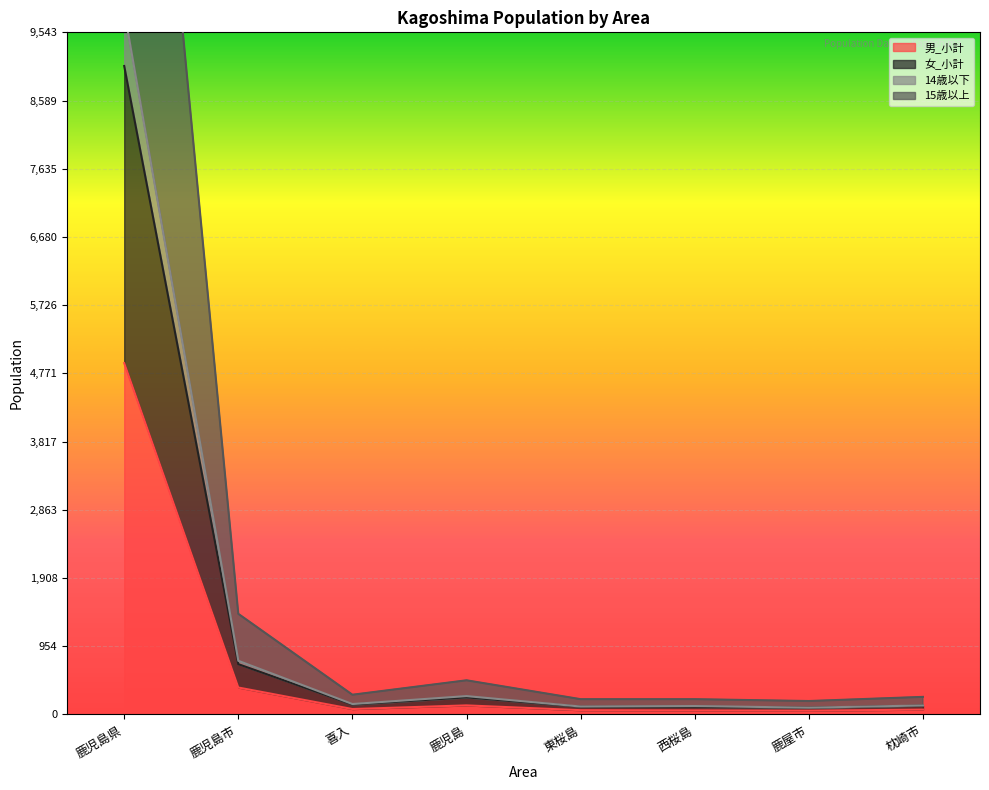

Reading right to left, what are all the values shown in this chart?

男_小計: 68	53	57	60	127	76	377	4916
女_小計: 123	94	107	107	239	138	704	9073
14歳以下: 126	95	118	111	257	146	751	9847
15歳以上: 246	188	214	214	478	276	1408	18146